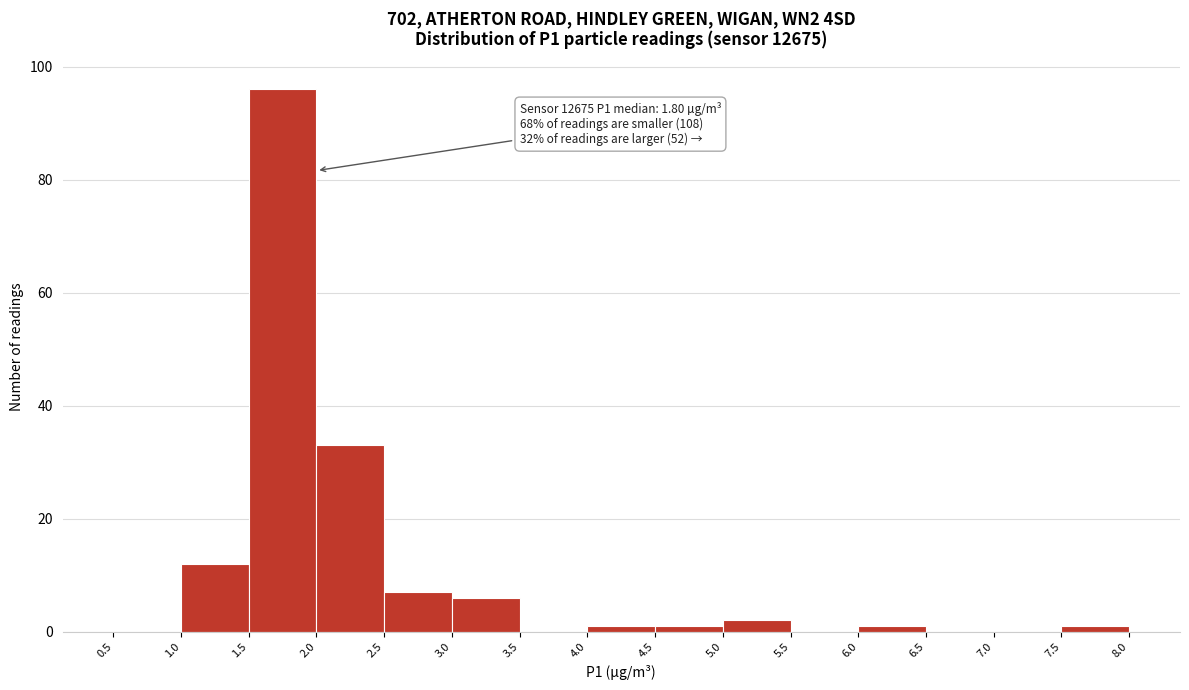

Over which range of the x-axis is the bar tallest?

1.5 to 2.0